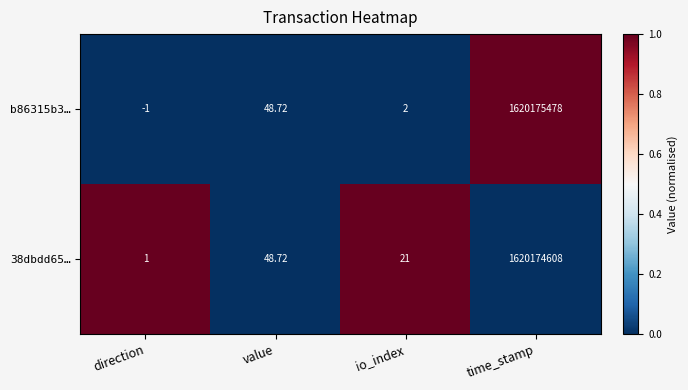

At which category is the sum across all series the highest?

time_stamp